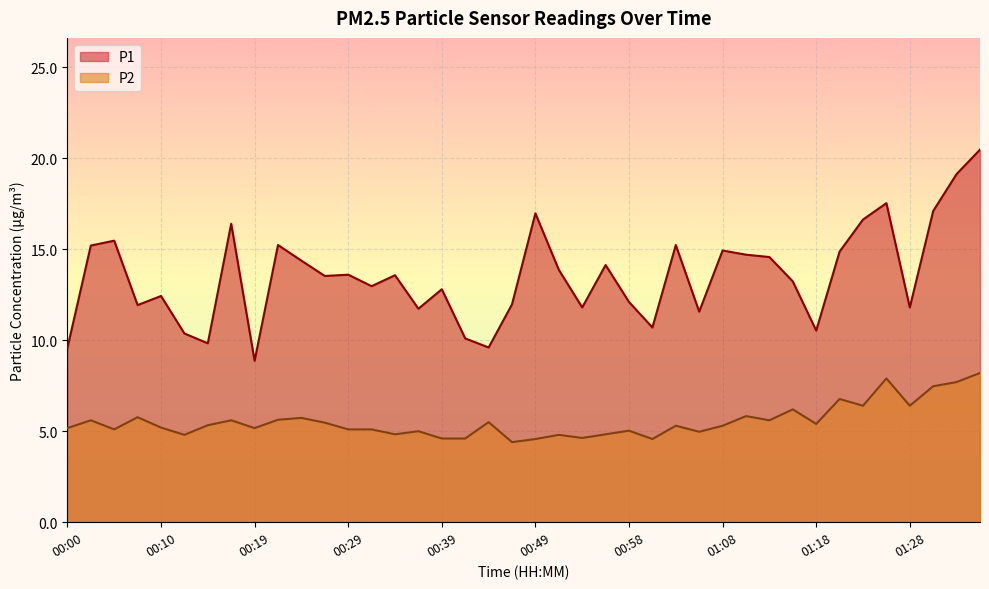

What is the total value across all series at 00:29?

18.7